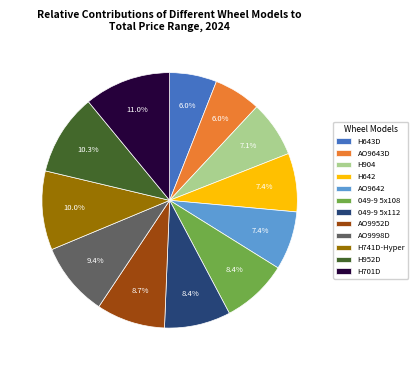

What percentage is NOT represented by AO9642?

92.6%